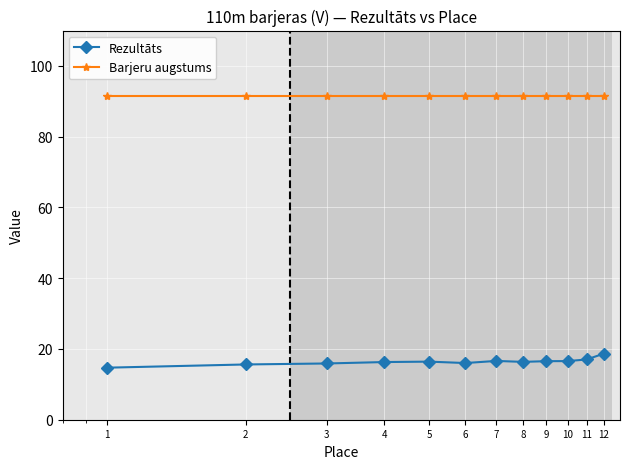

Which series has the largest range (max minus min)?

Rezultāts